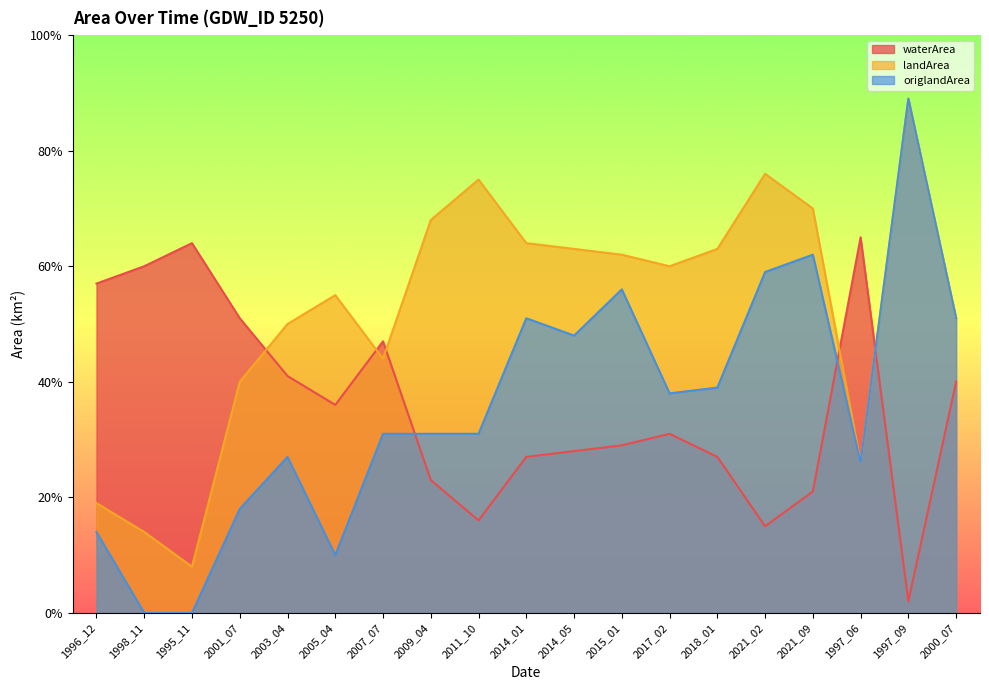

In waterArea, how many points are higher than both neighbors (excluding endpoints)?

4